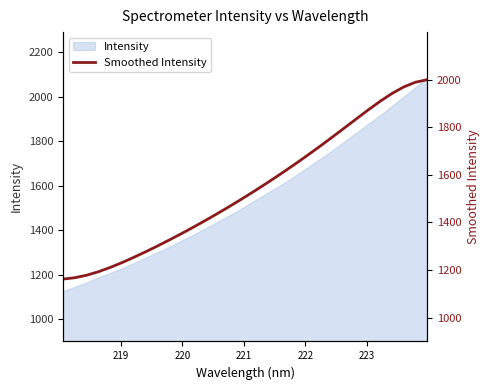

What is the greatest value displayed?

1999.3